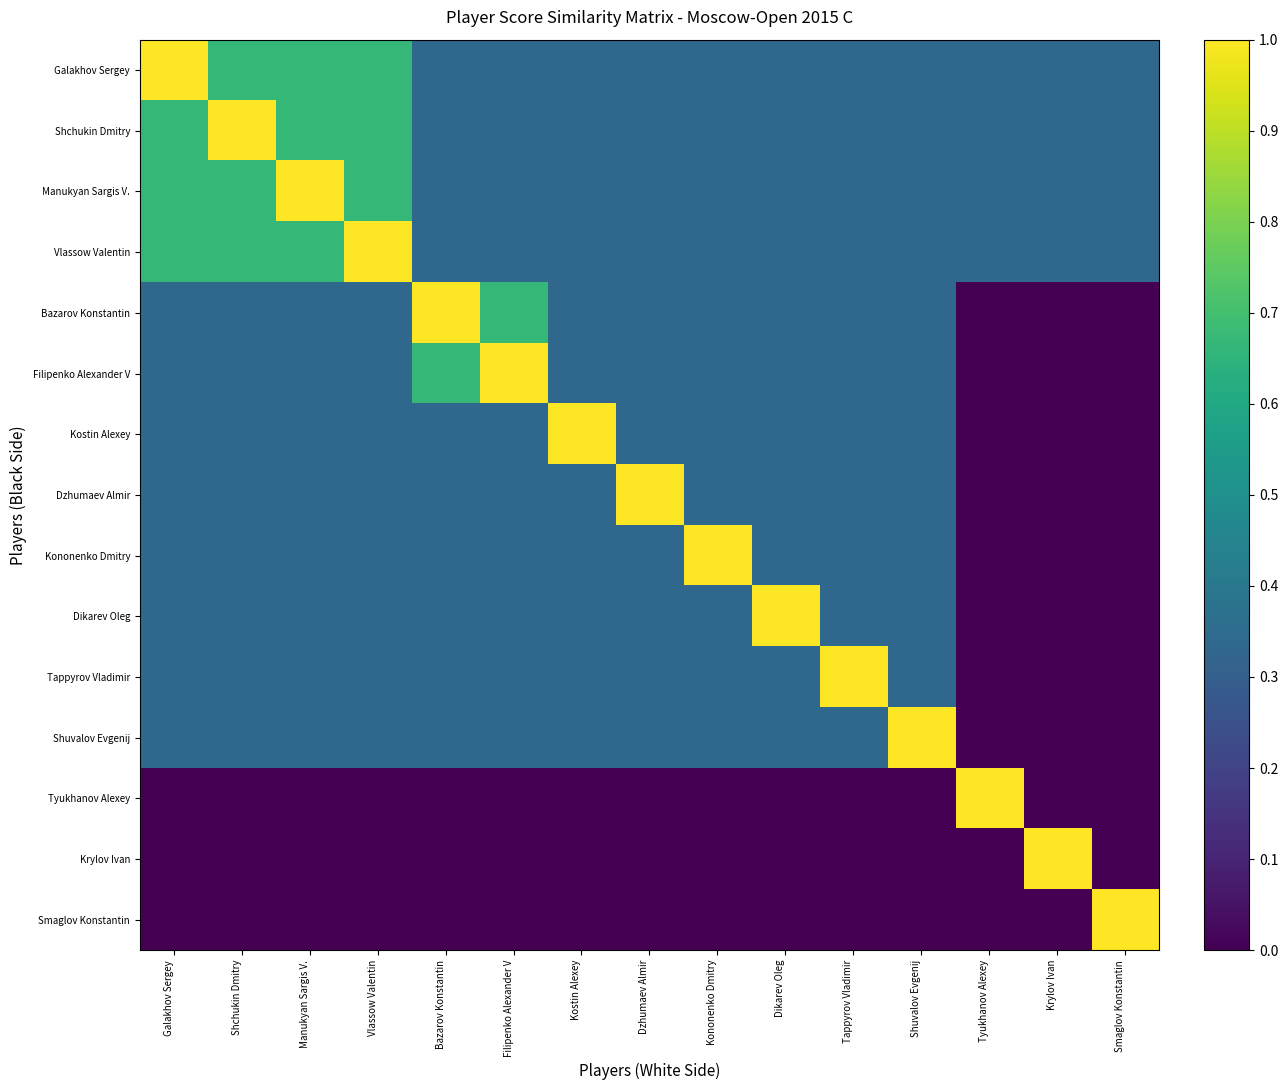

What is the total value across all series at Kononenko Dmitry?

4.7